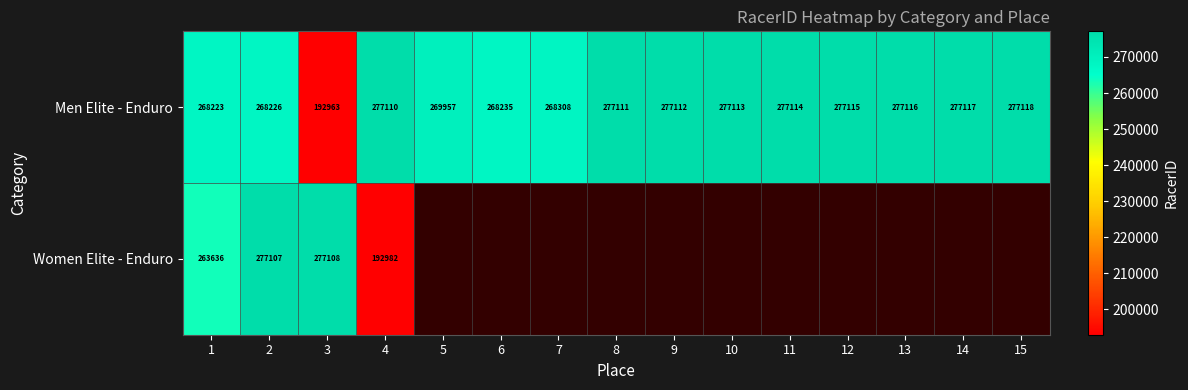

Rank the categories by Men Elite - Enduro value from highest to lowest.

15, 14, 13, 12, 11, 10, 9, 8, 4, 5, 7, 6, 2, 1, 3